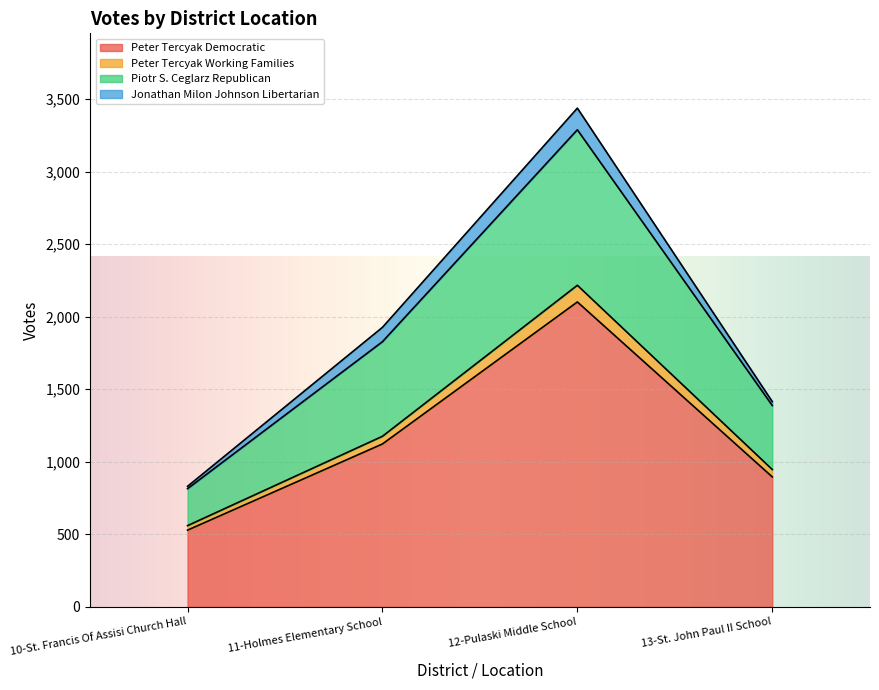

List the labels in order of Peter Tercyak Democratic value, smallest first.

10-St. Francis Of Assisi Church Hall, 13-St. John Paul II School, 11-Holmes Elementary School, 12-Pulaski Middle School